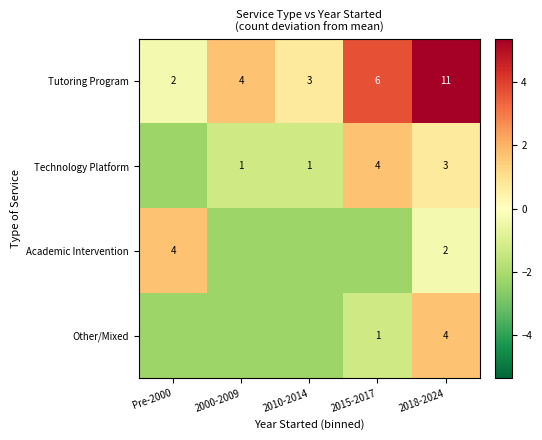

At how many categories does at least one series exceed 3?

2